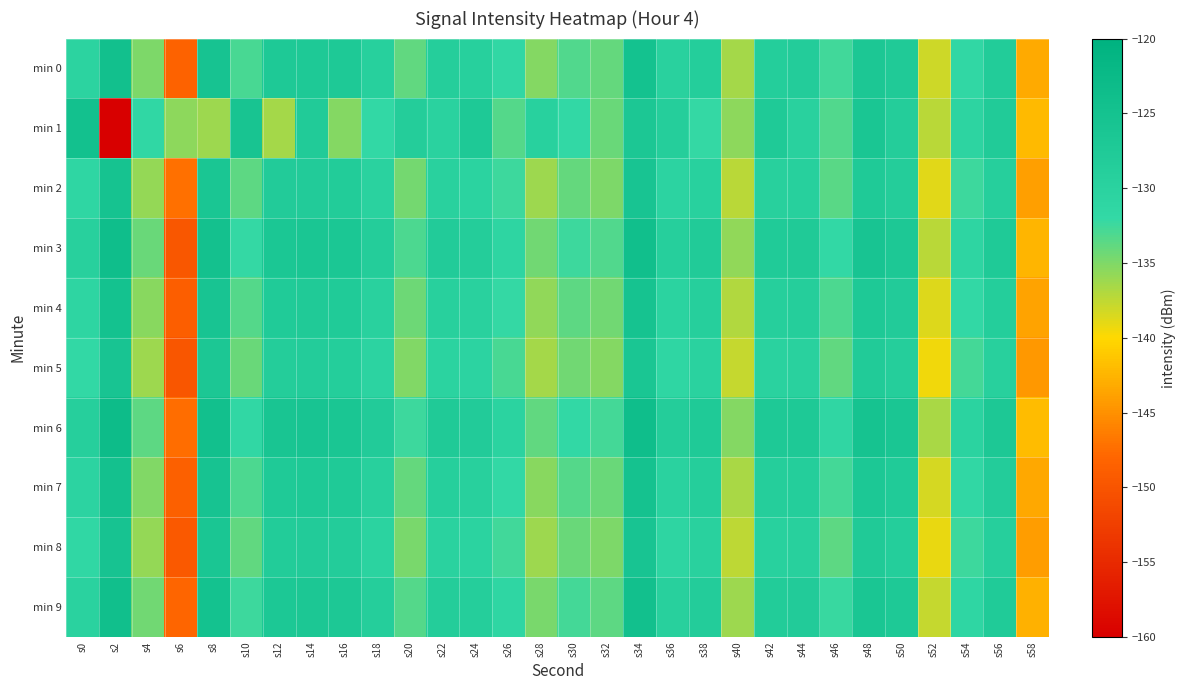

Which series has the largest total across all categories?

min 6